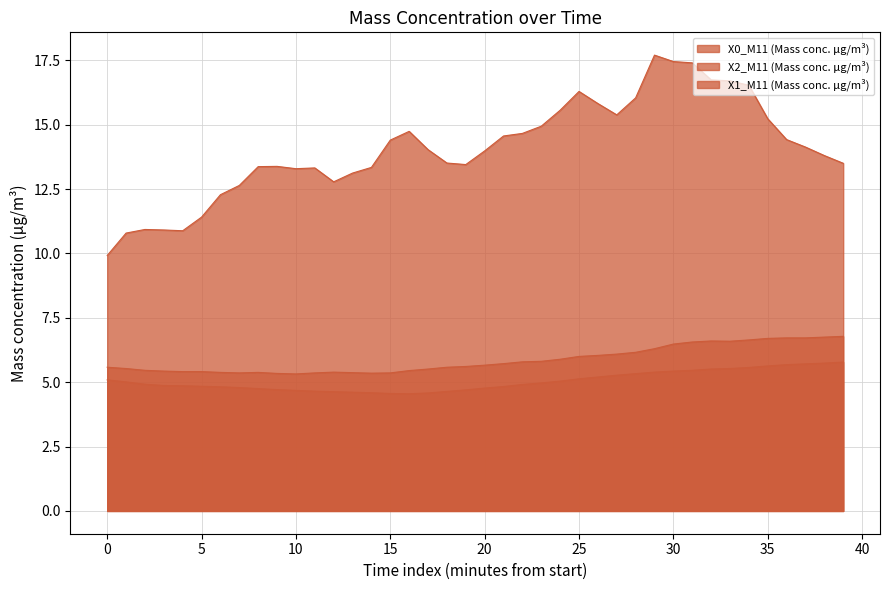

Rank the series by their maximum value, from lowest to highest.

X1_M11, X2_M11, X0_M11